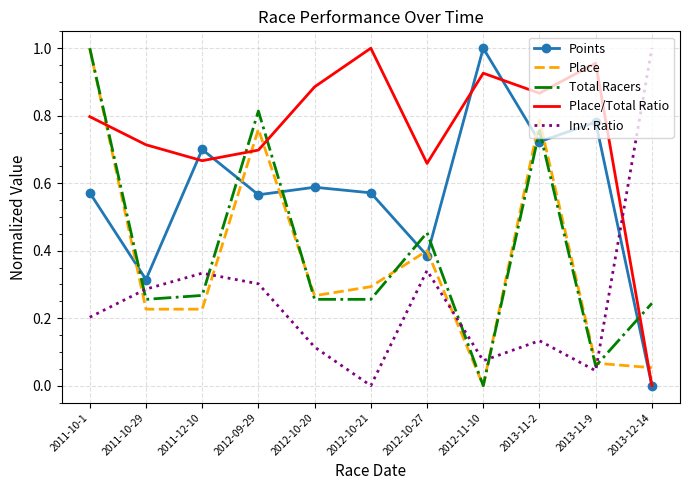

Which series ends up on top after the final intersection of Points and Place?

Place